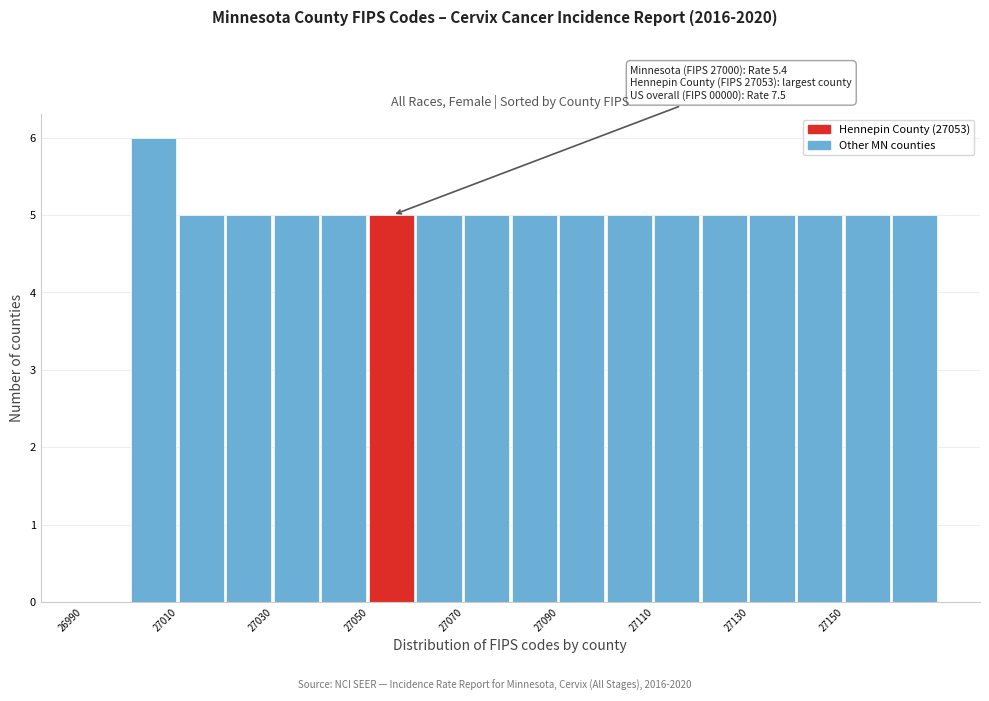

Which range on the x-axis has the tallest bar?

27000 to 27010